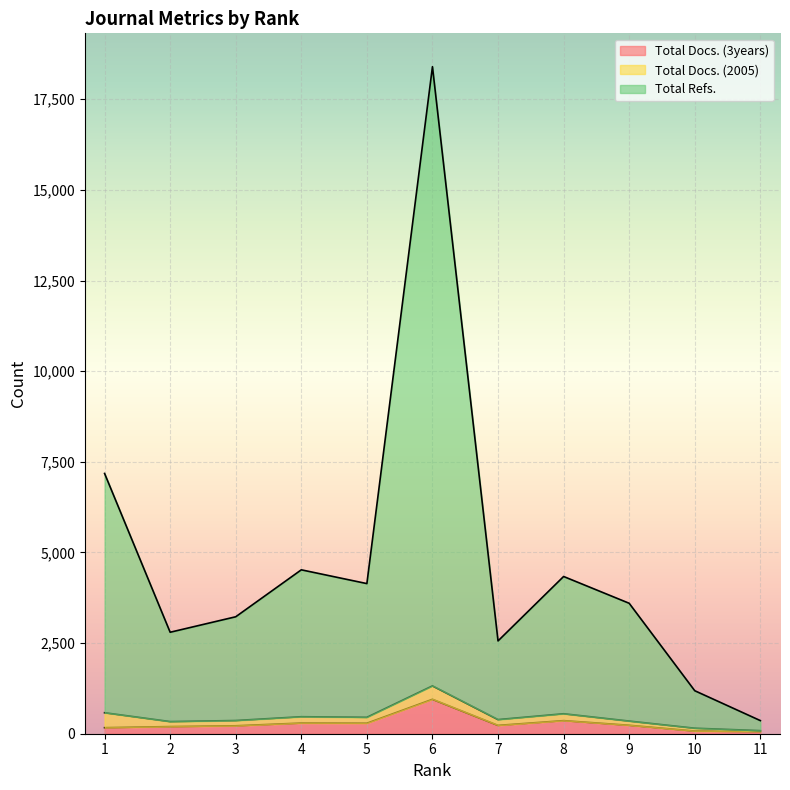

True or false: Total Docs. (3years) and Total Refs. intersect in this chart.

False